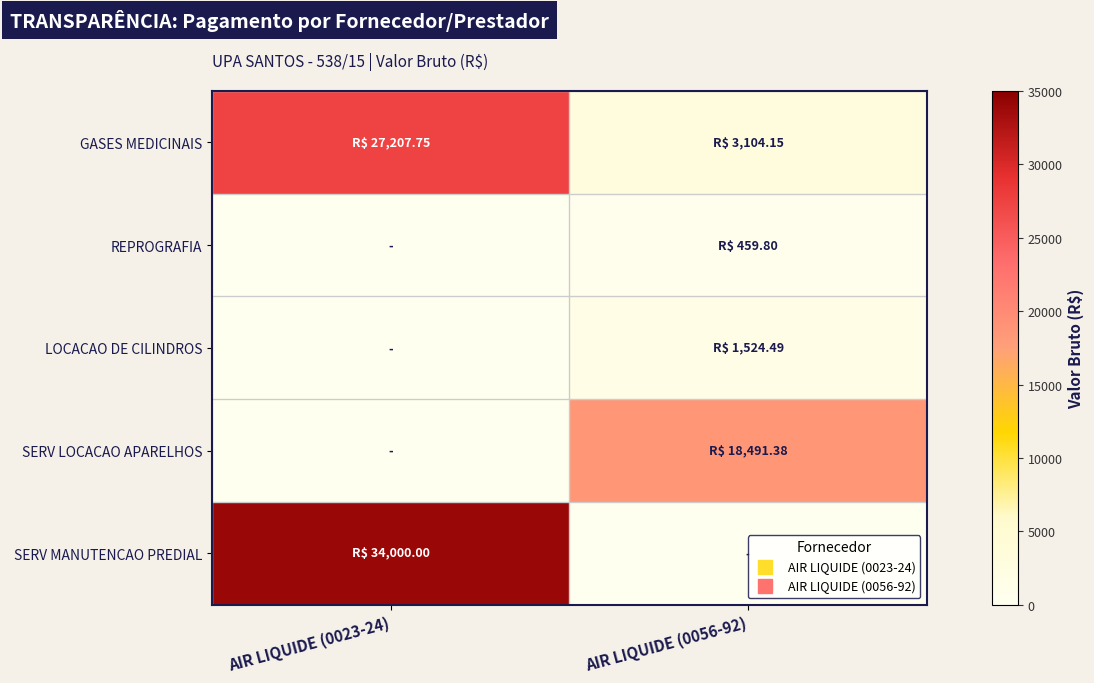

Between AIR LIQUIDE (0023-24) and AIR LIQUIDE (0056-92), which series saw the biggest shift?

SERV MANUTENCAO PREDIAL